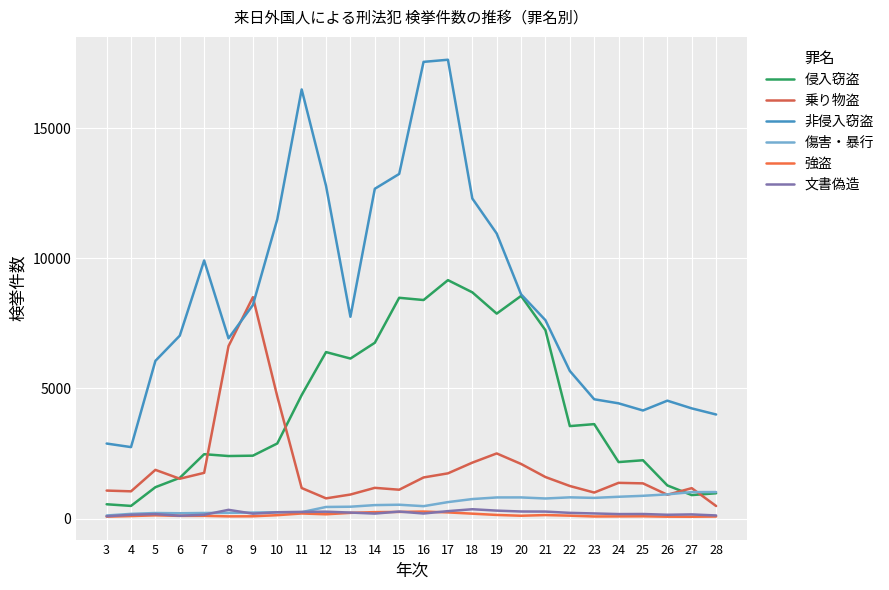

What is the sum of the 乗り物盗 values at 22 and 18?

3399